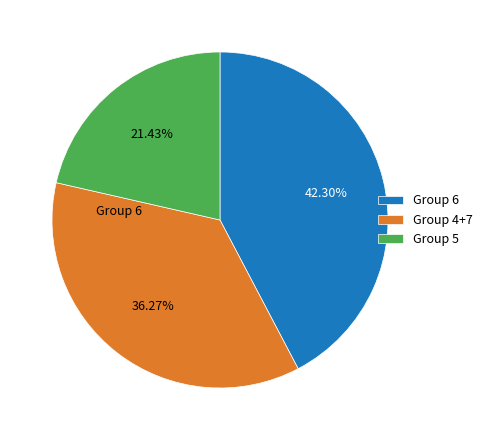

To the nearest percent, what is the average slice percentage?

33%